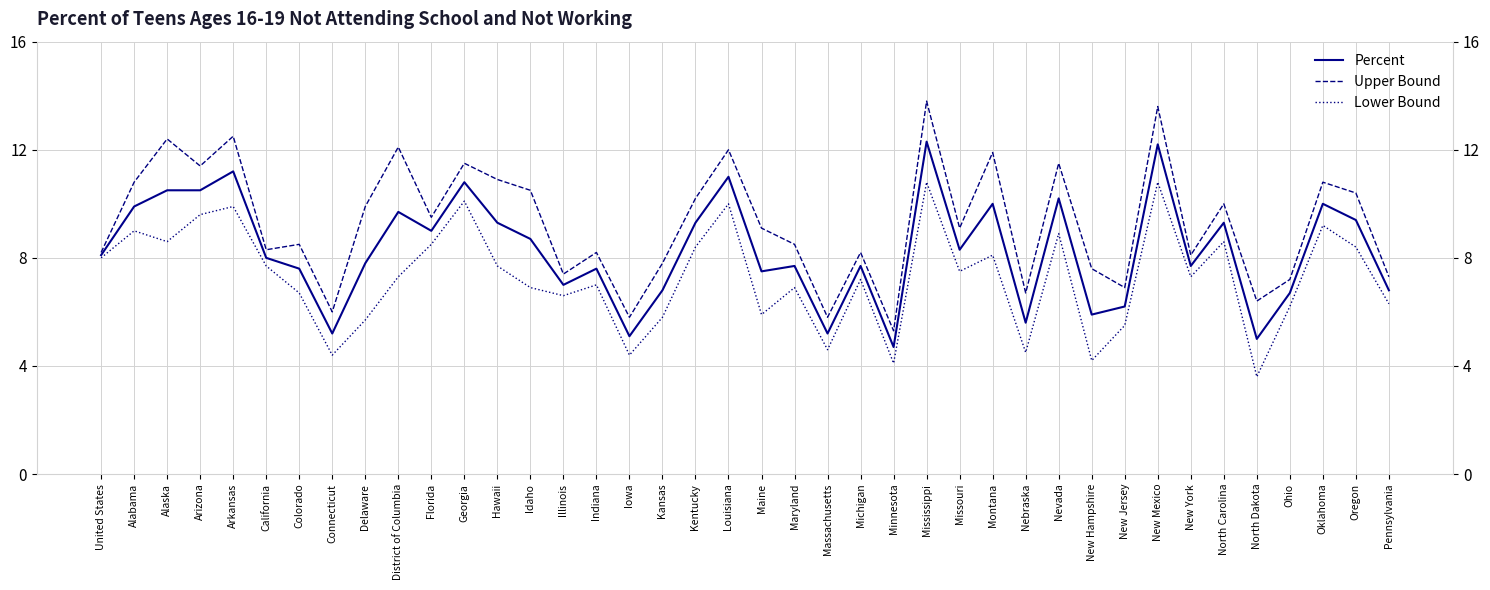

Rank the series by their maximum value, from lowest to highest.

Lower Bound, Percent, Upper Bound